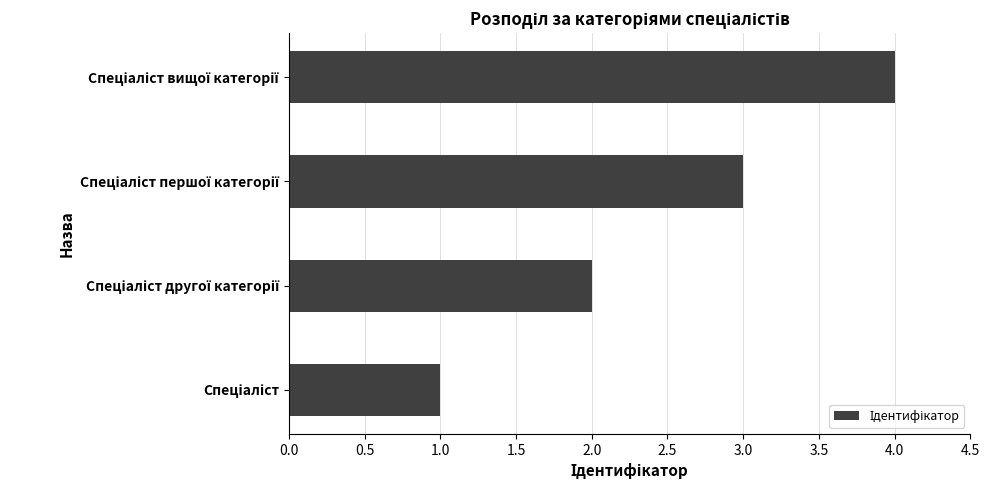

What is the greatest value displayed?

4